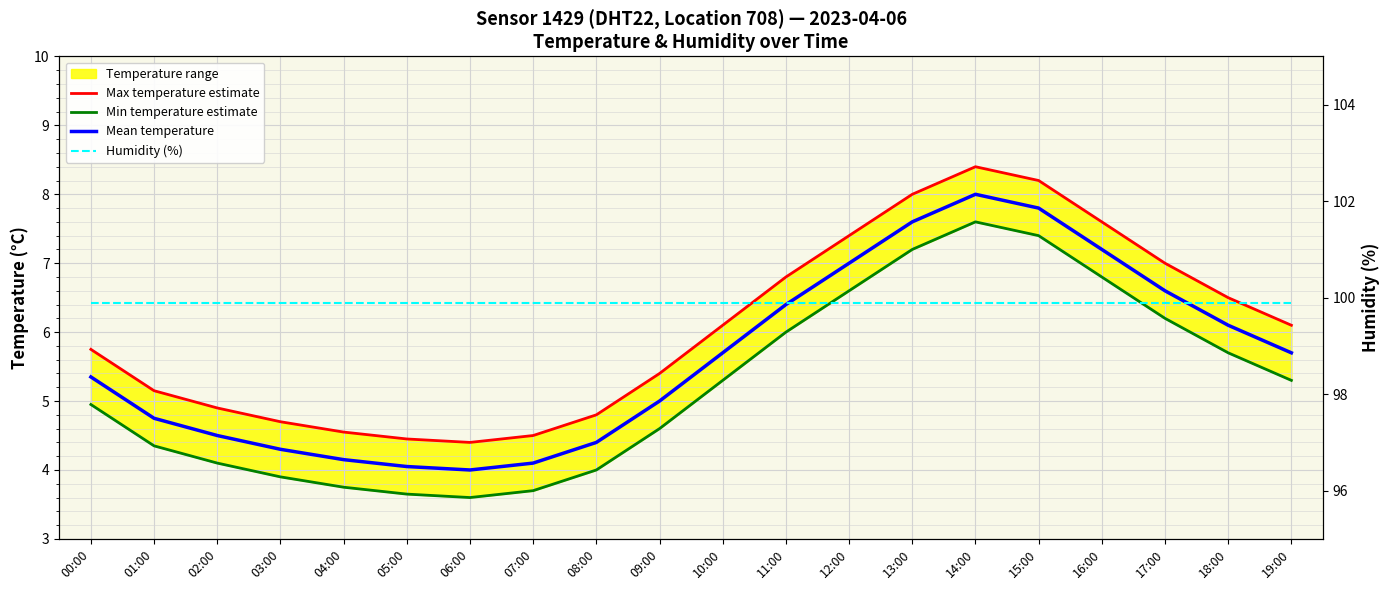

What is the spread (max minus min) of values at 02:00?

95.8